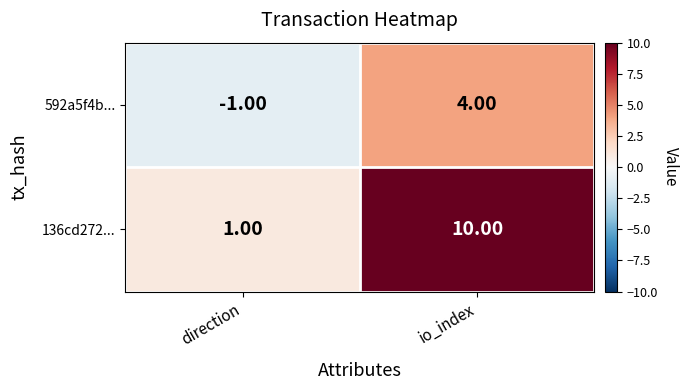

Which label corresponds to the largest value in the chart?

io_index